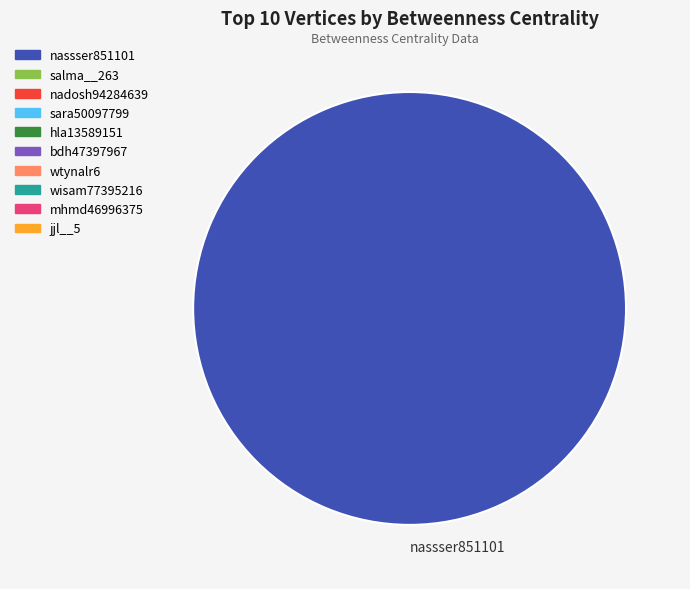

Which slice represents more than half of the pie?

nassser851101